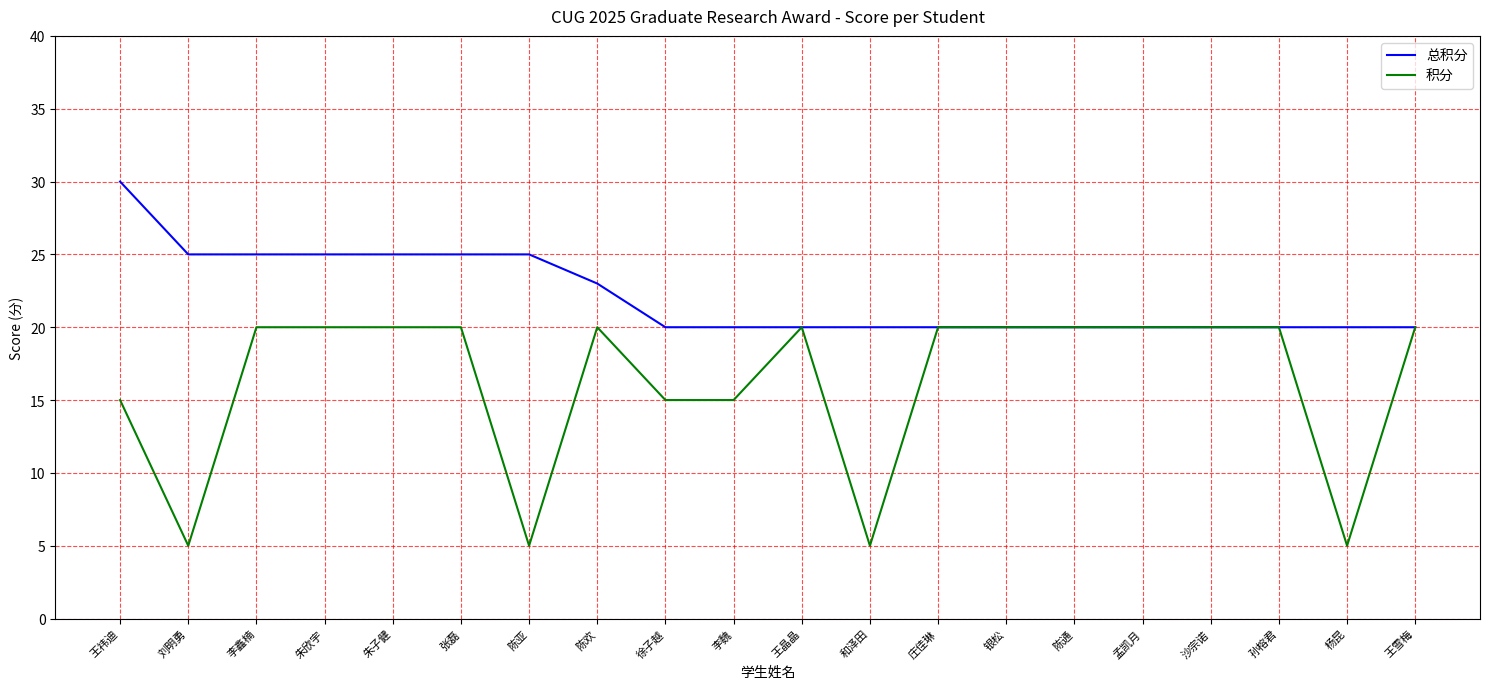

Rank the series at 张磊 from lowest to highest value.

积分, 总积分